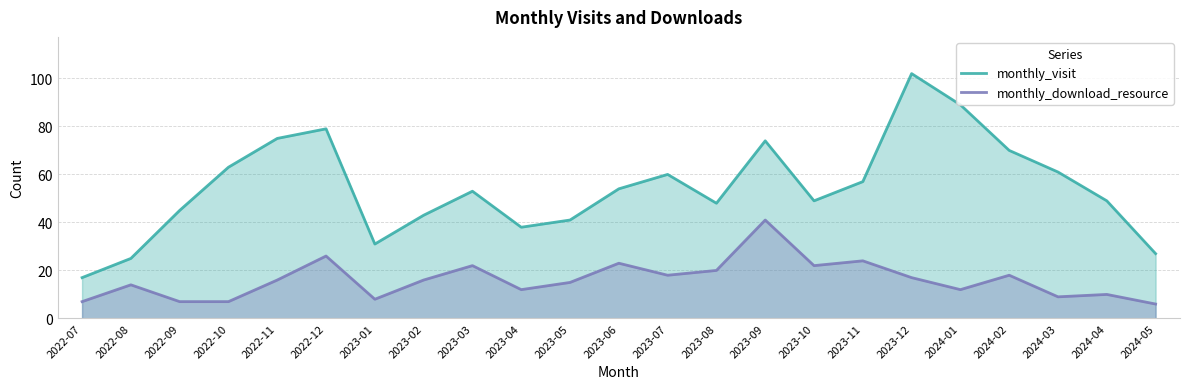

What is the difference between the monthly_visit values at 2022-10 and 2023-10?

14